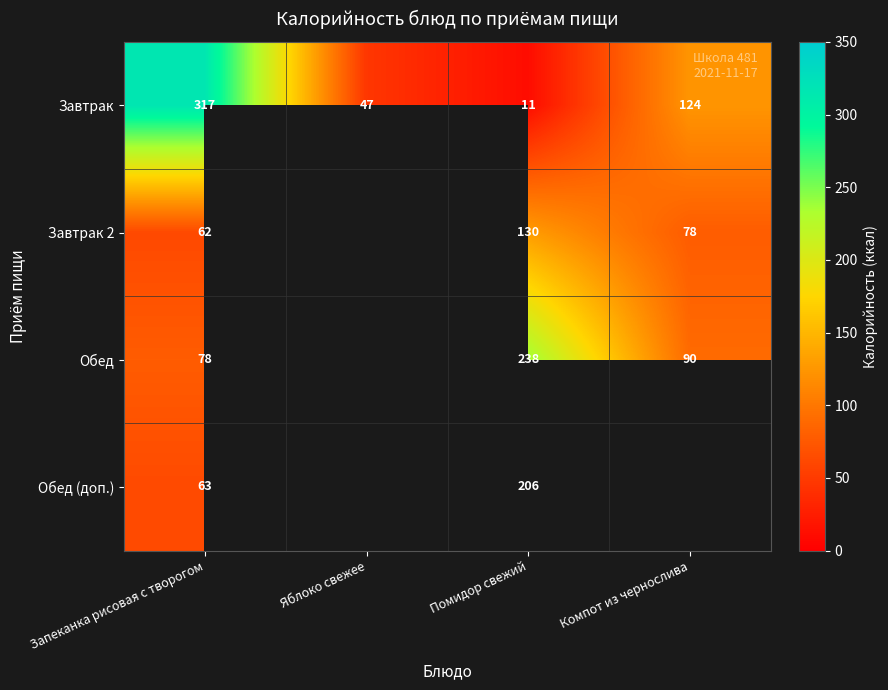

What value does the Завтрак series have at Яблоко свежее, to the nearest 5?

45